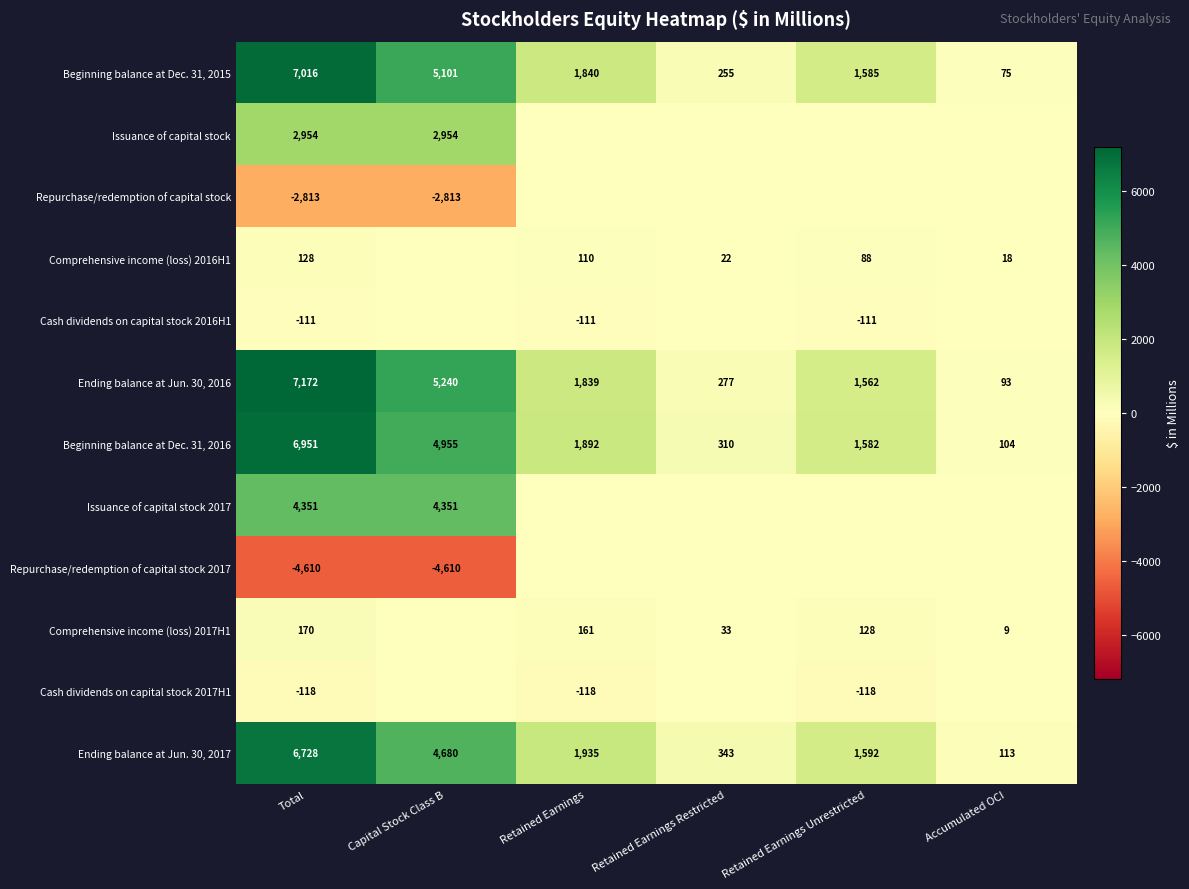

At which category is the sum across all series the highest?

Total